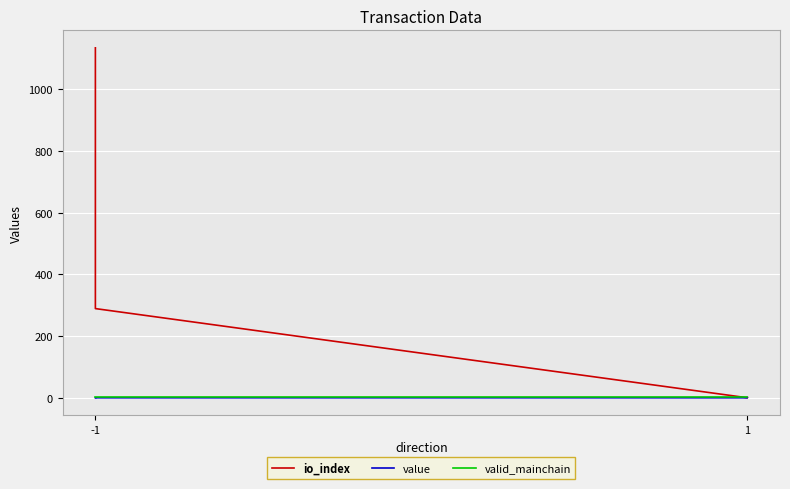

True or false: value and valid_mainchain cross at least once.

False